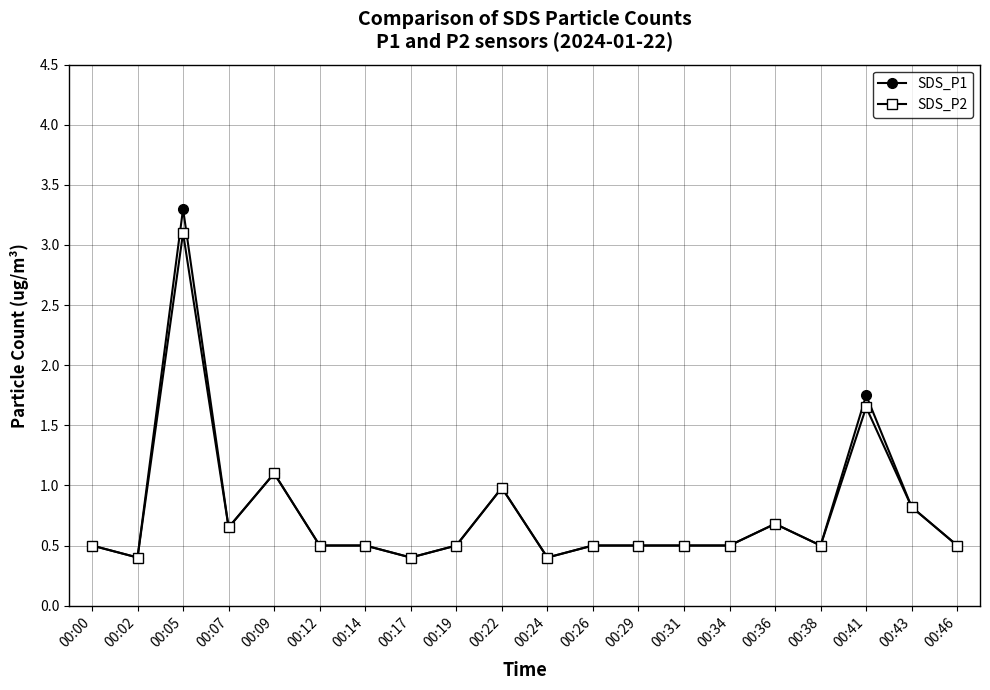

What is the total value across all series at 00:26?

1.0